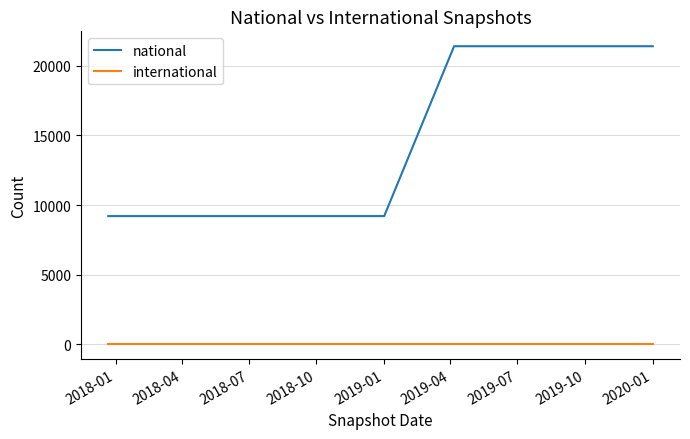

True or false: national and international intersect in this chart.

False